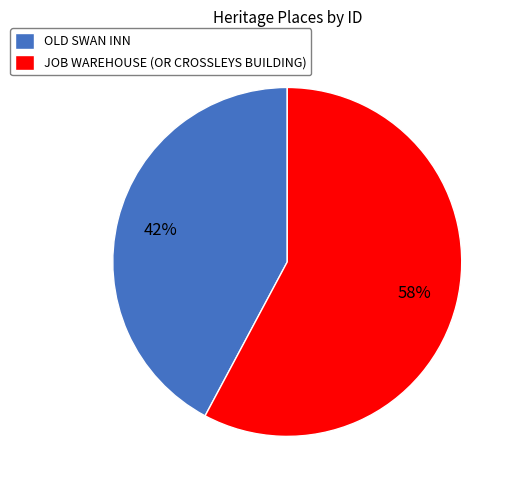

Count the number of slices in the pie.

2